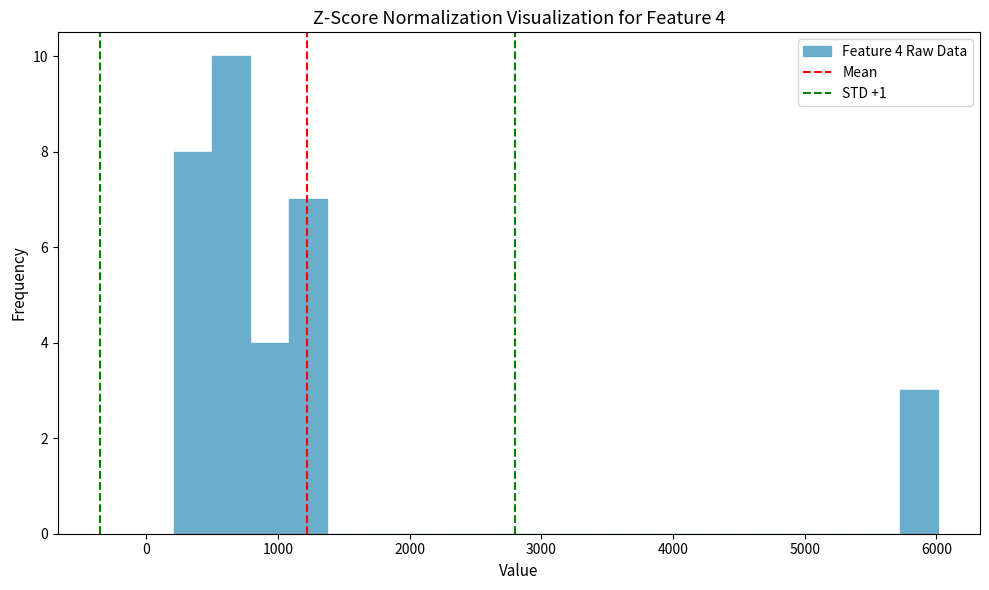

Around what value on the x-axis is the tallest bar? Give the approximate position of its centre, as read against the axis.

600